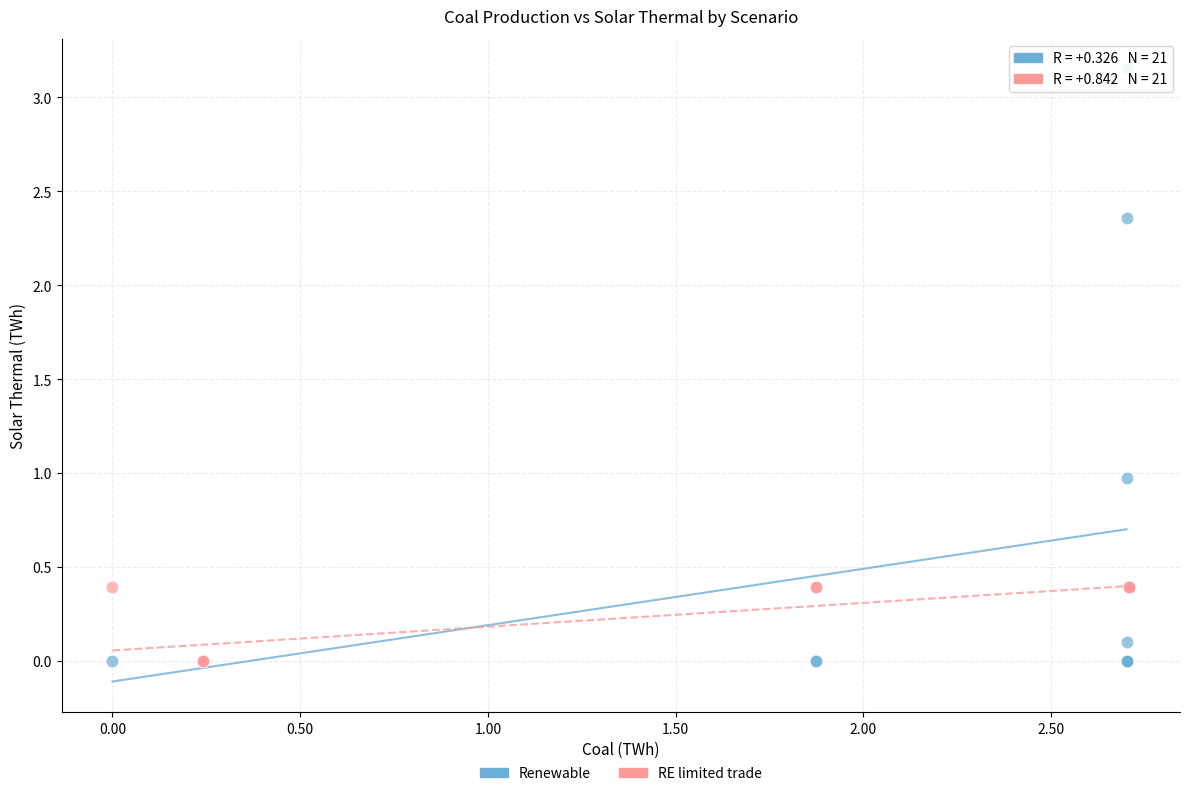

Which series has the largest Y range (max minus min)?

Renewable